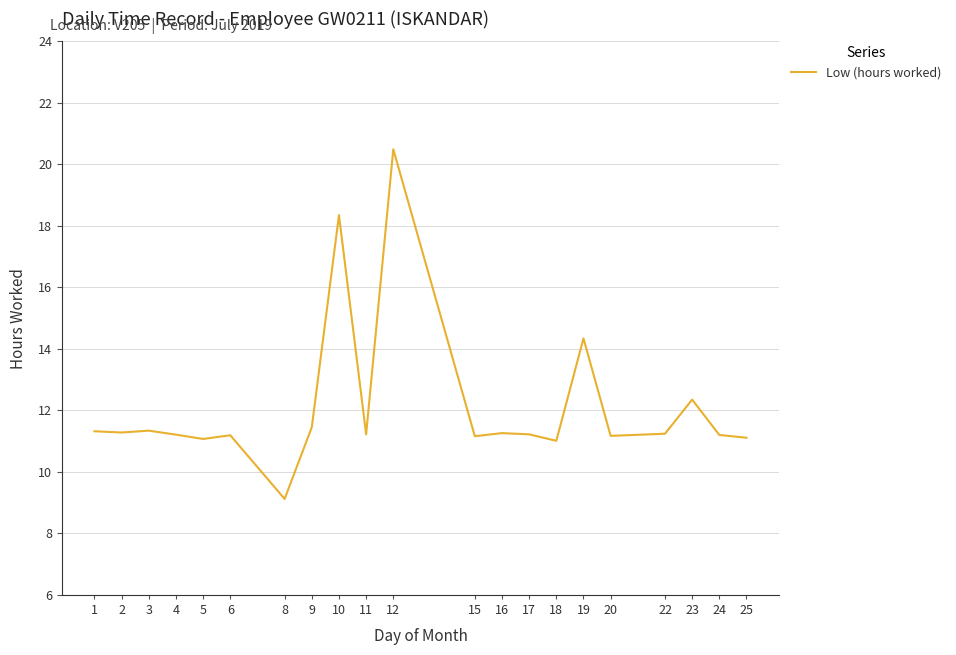

What is the difference between the maximum and minimum values?

11.4